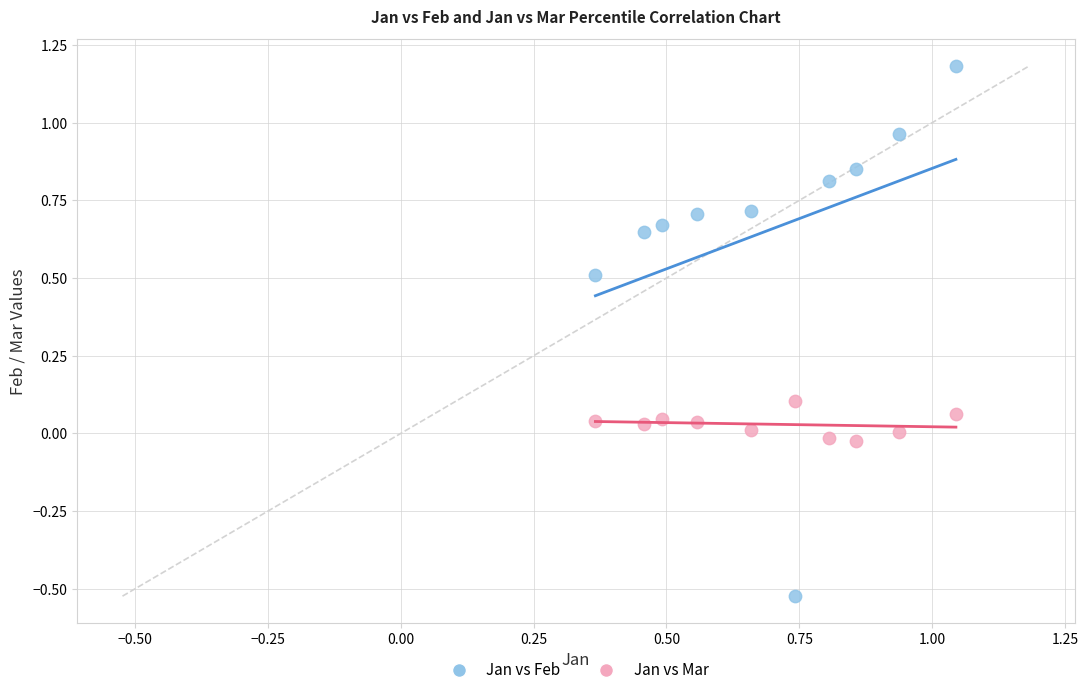

Which series contains the lowest Y value?

Jan vs Feb